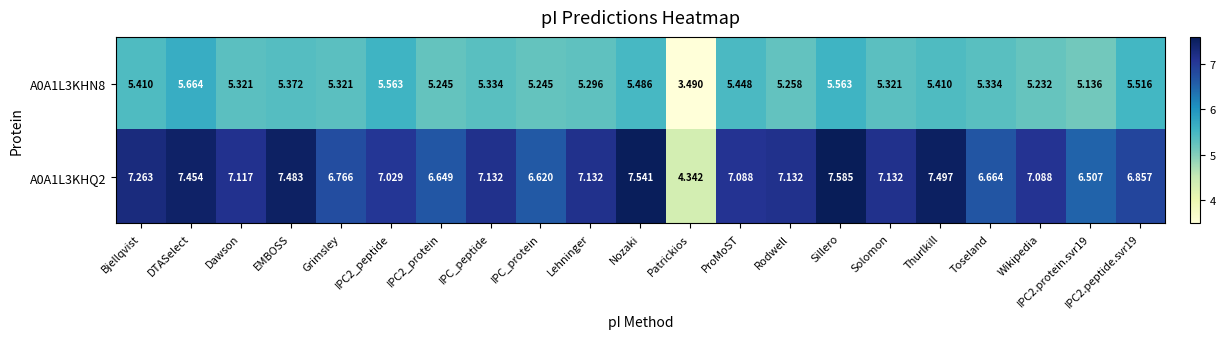

At which label does A0A1L3KHN8 first exceed 5?

Bjellqvist